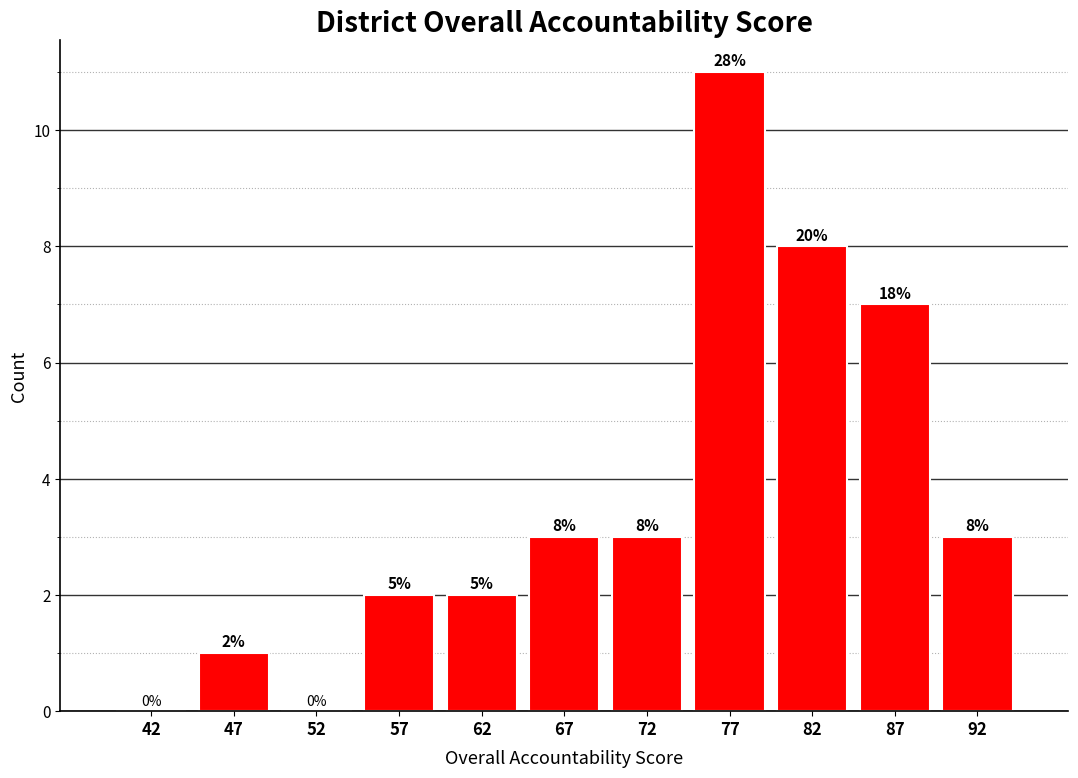

Over which range of the x-axis is the bar tallest?

75 to 80